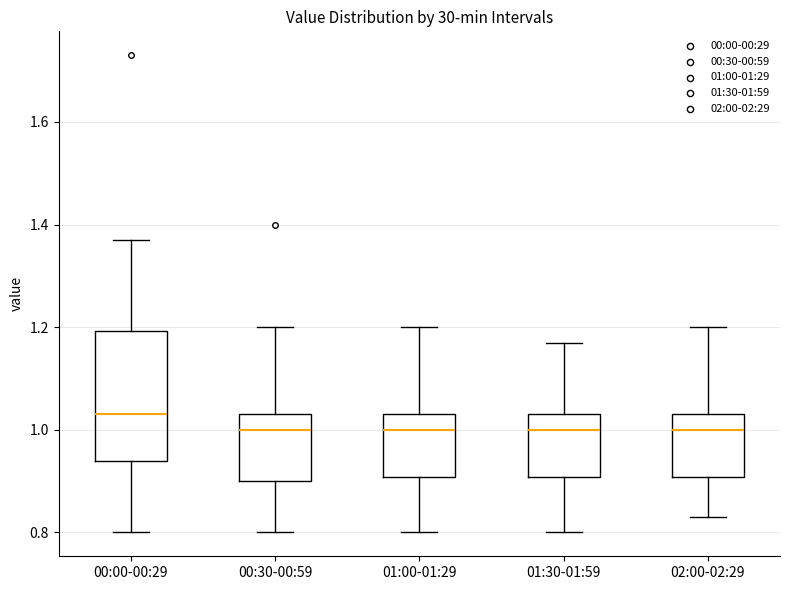

Which box is the tallest, from its lower edge to its upper edge?

00:00-00:29